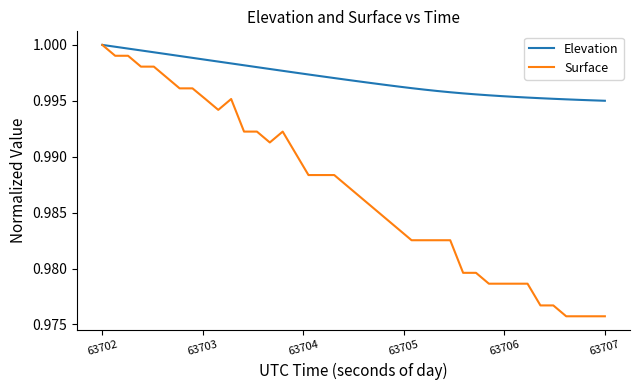

Rank the series by their average value, from lowest to highest.

Surface, Elevation